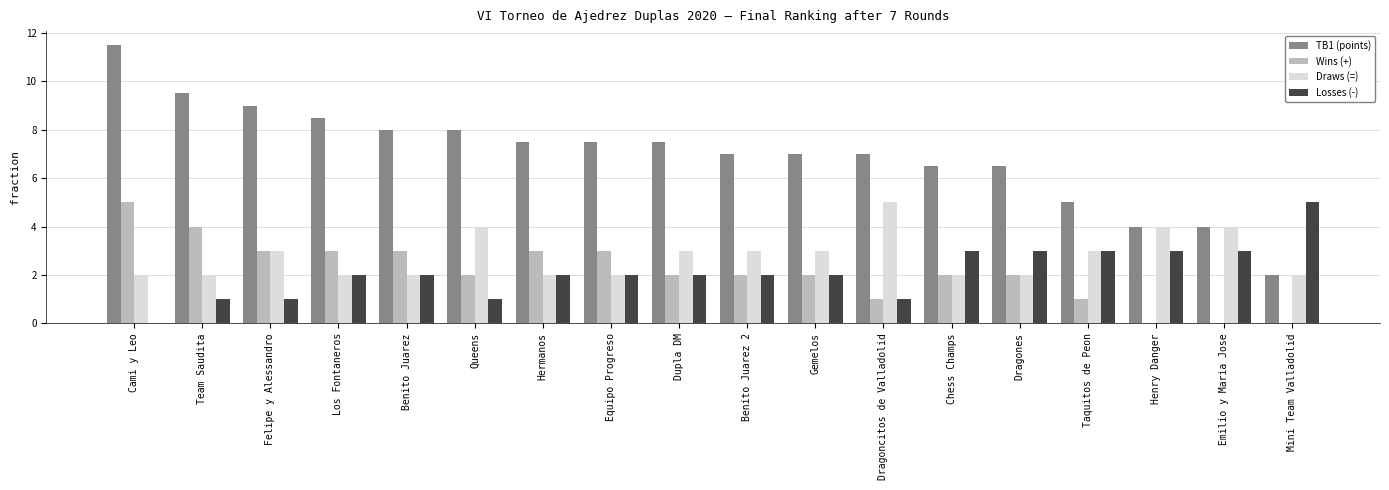

What is the sum of the Wins (+) values at Los Fontaneros and Team Saudita?

7.0